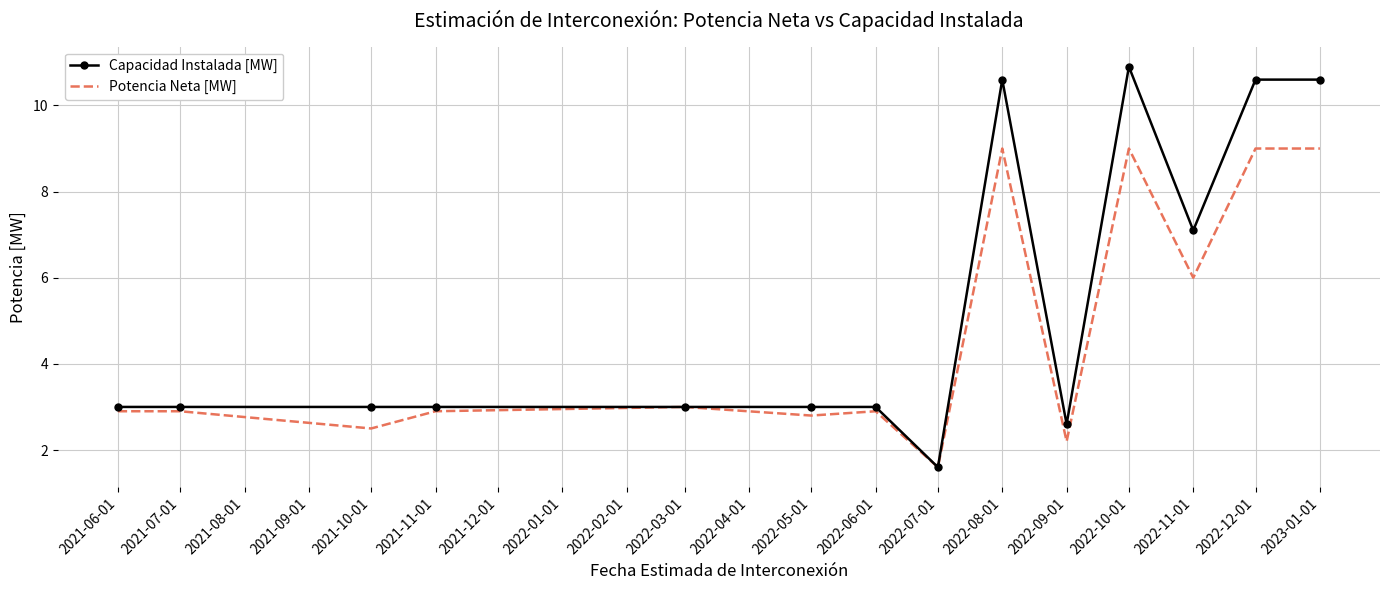

At how many categories does at least one series exceed 10?

4